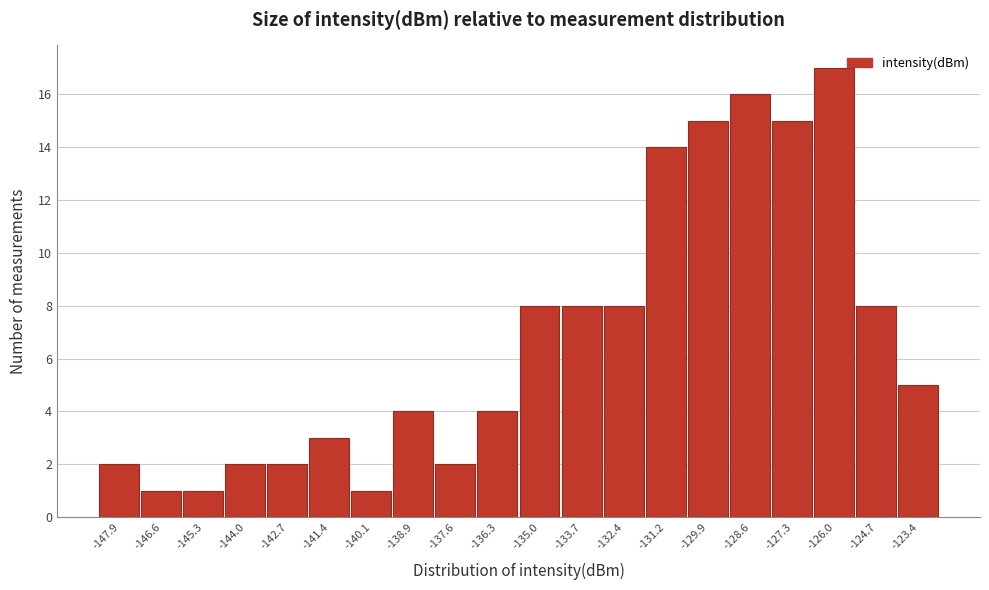

What is the height of the bar covering -130.6 to -129.2 on the x-axis? Neither the bar edges nor the heights are printed on the chart, so give them approximately, as read against the axes.

15